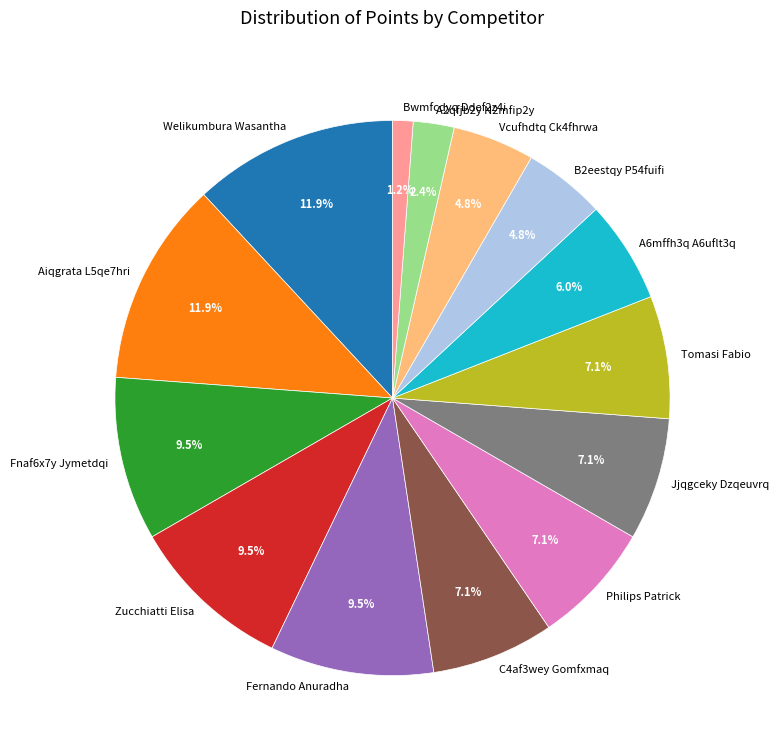

To the nearest percent, what is the combined percentage of Fernando Anuradha and C4af3wey Gomfxmaq?

17%